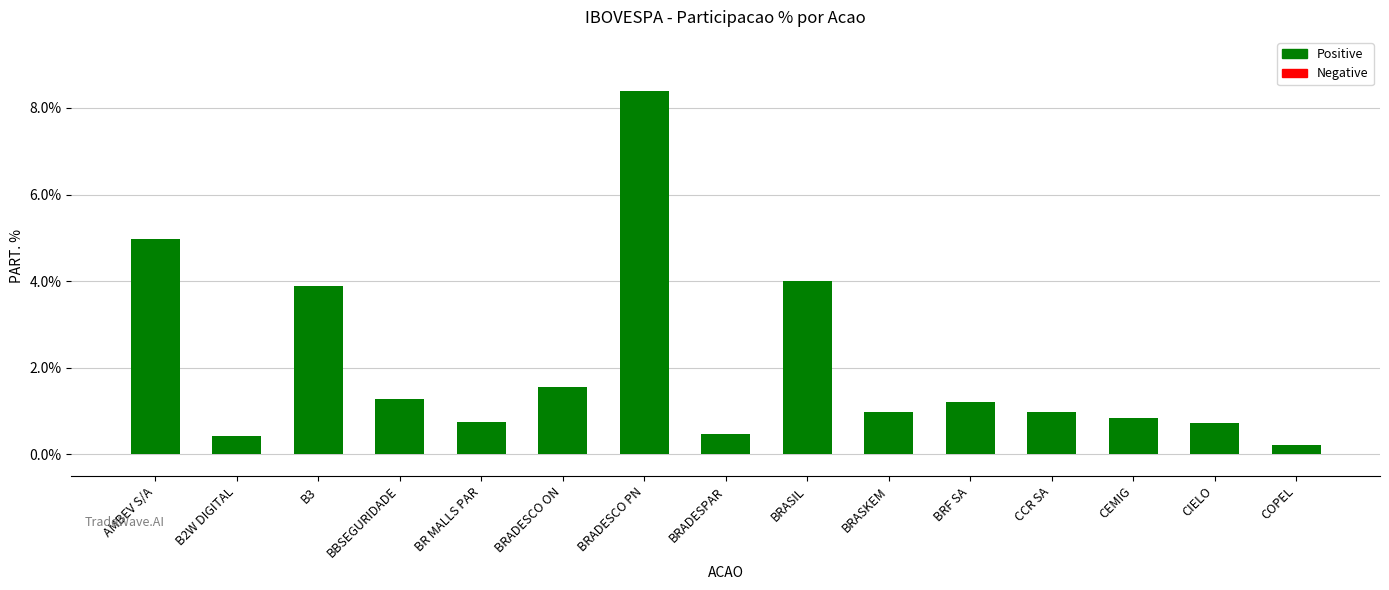

What is the difference between the maximum and minimum values?

8.2